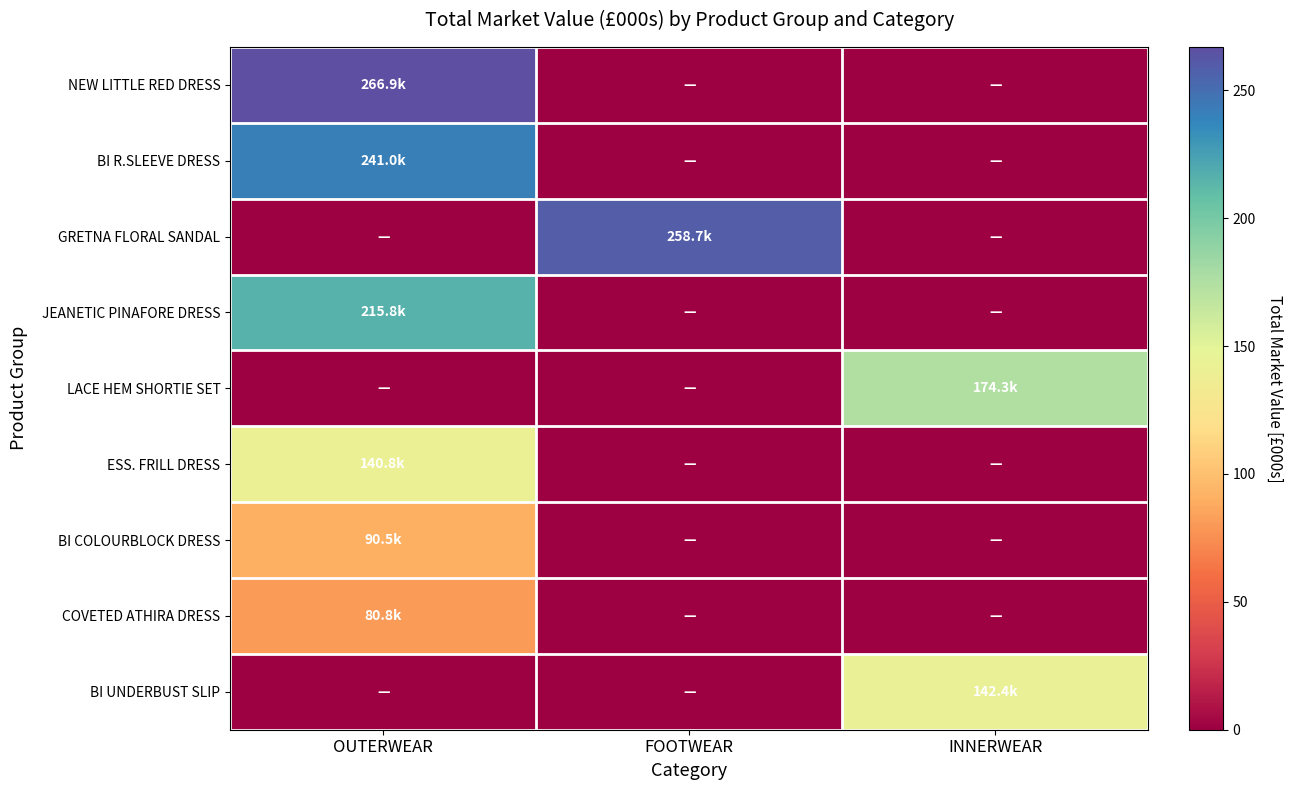

What is the total value across all series at OUTERWEAR?

1035.8